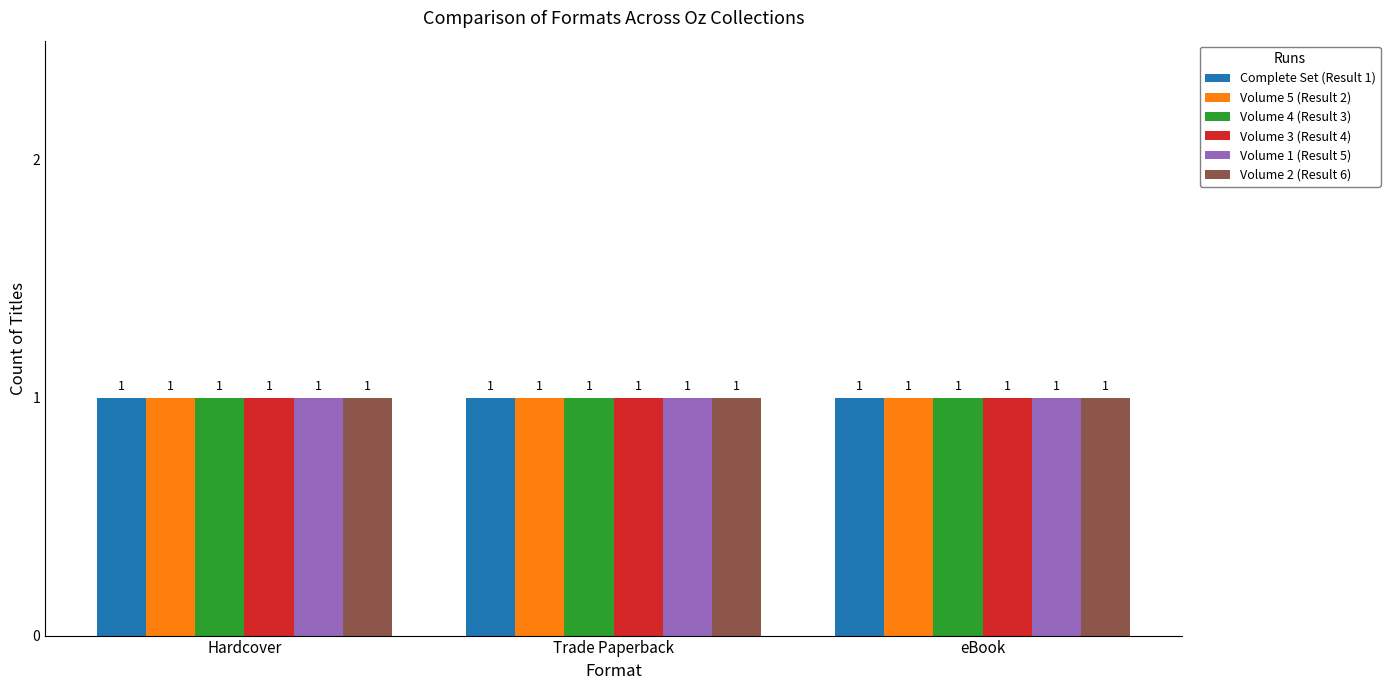

Read the Complete Hardcover/Full Set value at eBook.

1